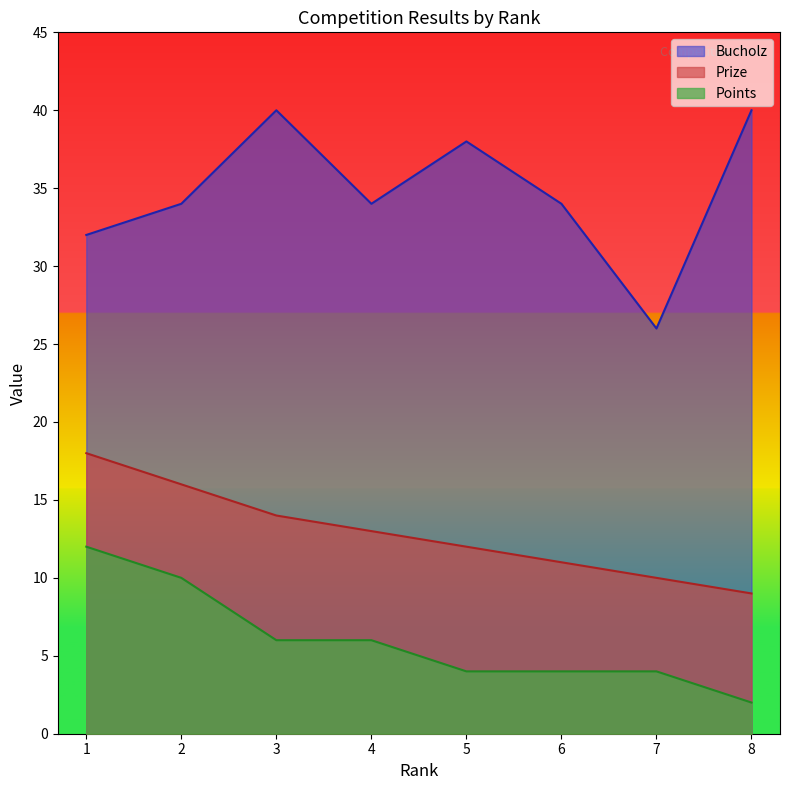

Reading left to right, extract all data points from this chart.

Prize: 1=18	2=16	3=14	4=13	5=12	6=11	7=10	8=9
Points: 1=12	2=10	3=6	4=6	5=4	6=4	7=4	8=2
Bucholz: 1=32	2=34	3=40	4=34	5=38	6=34	7=26	8=40